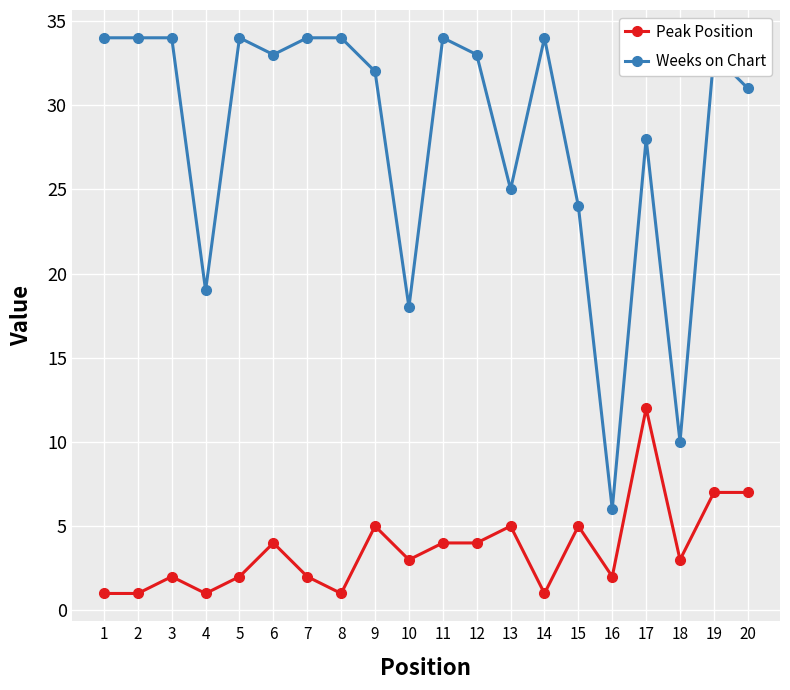

True or false: Peak Position and Weeks on Chart intersect in this chart.

False